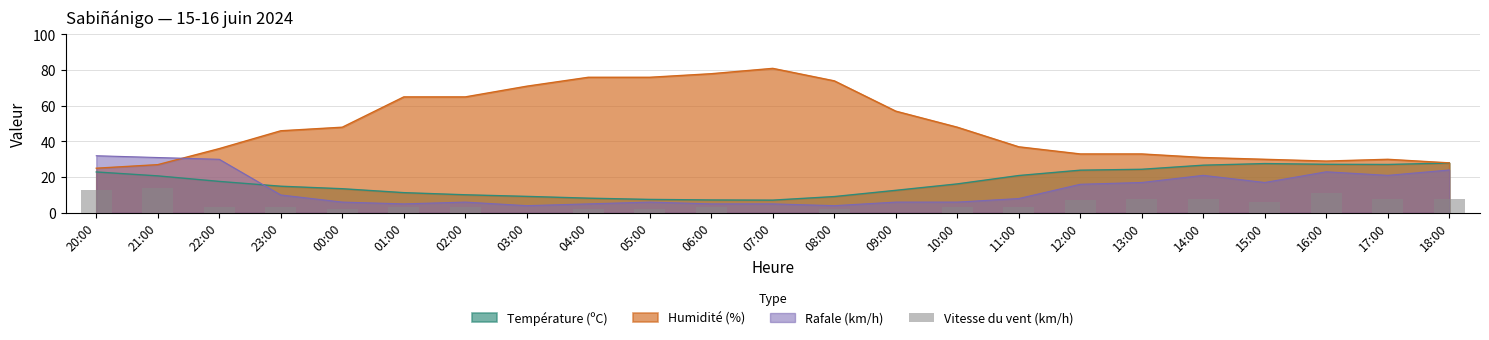

Reading right to left, list all the values displayed in this chart.

8	8	11	6	8	8	7	3	3	0	2	0	3	2	2	0	3	3	2	3	3	14	13